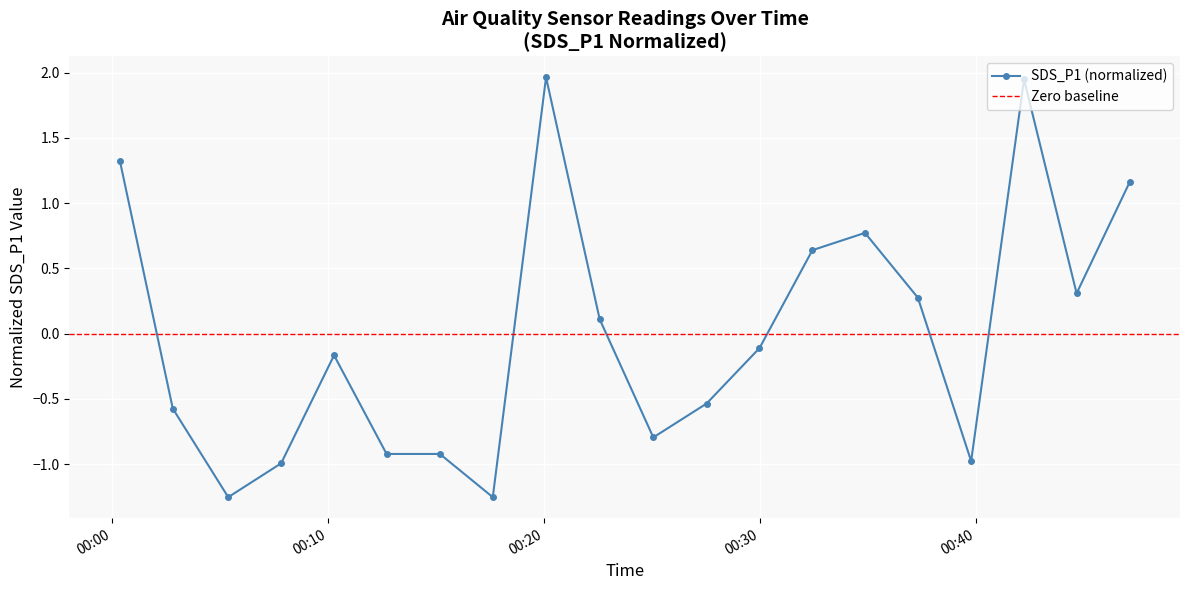

How many points are lower than both their immediate neighbors (excluding endpoints)?

5